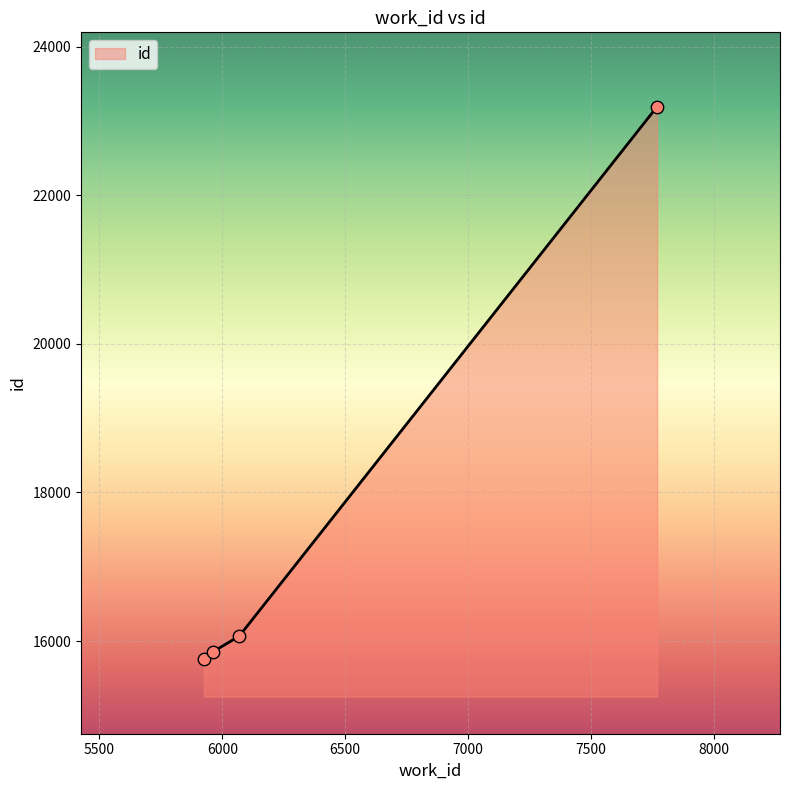

What is the maximum value shown in the chart?

23192